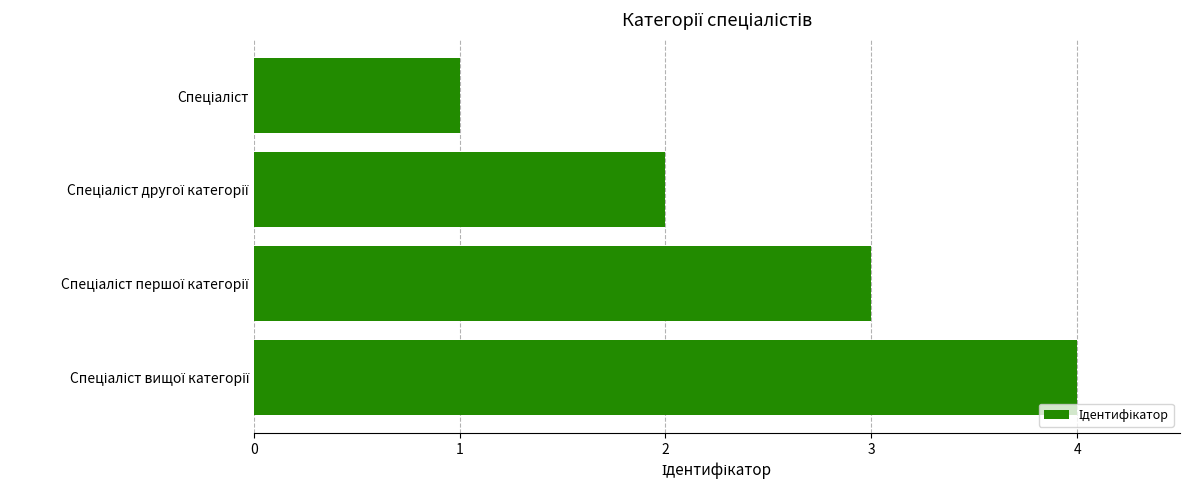

What is the sum of all values?

10